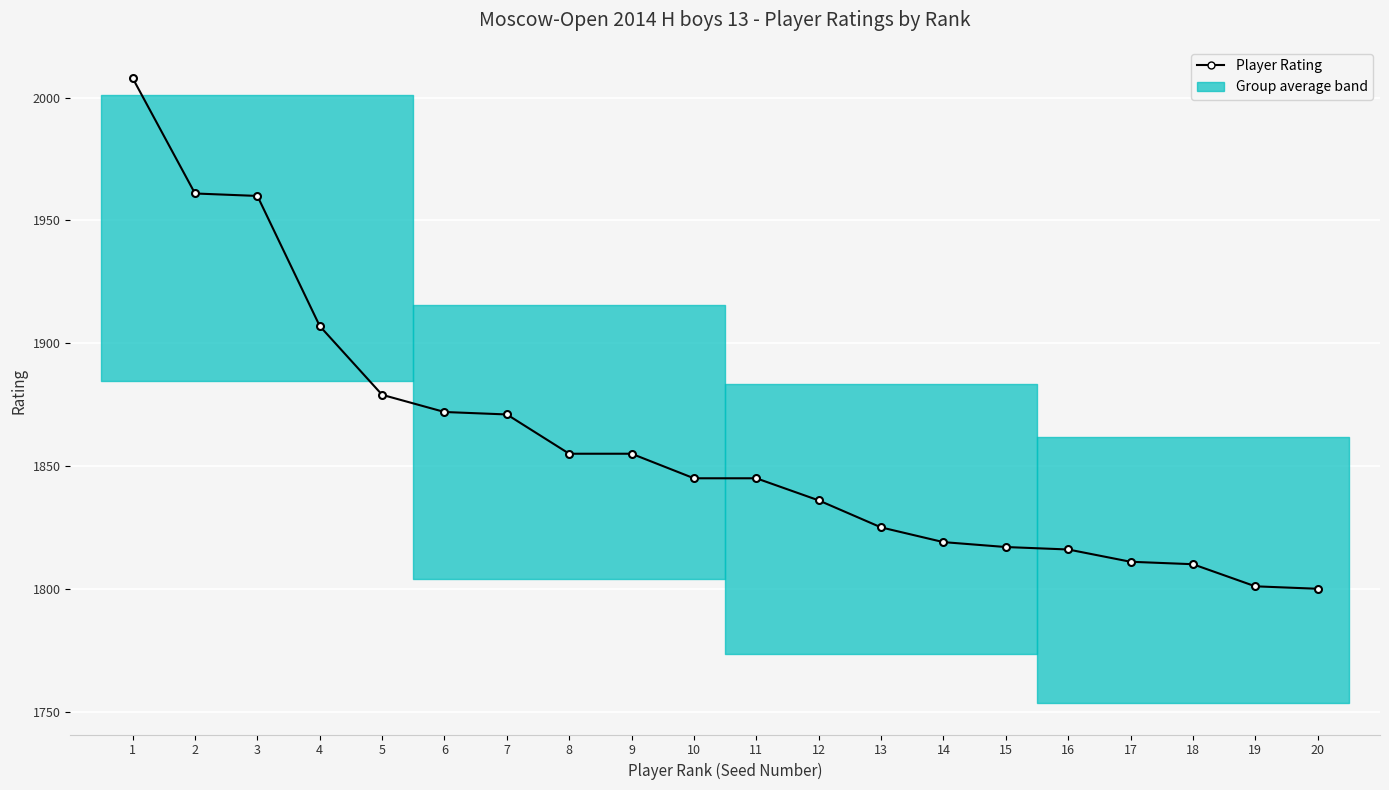

What is the sum of the values at 15 and 19?

3618